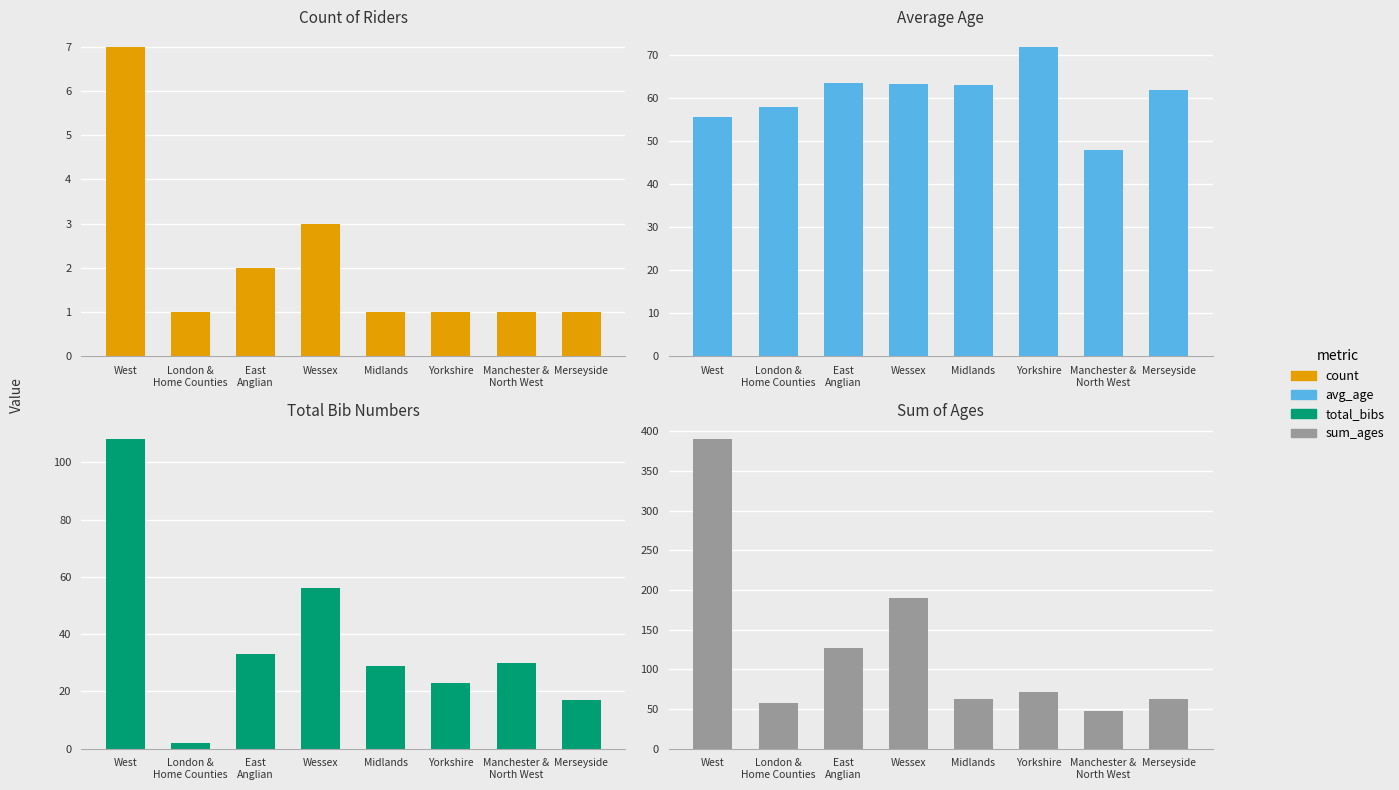

What is the minimum value shown in the chart?

1.0